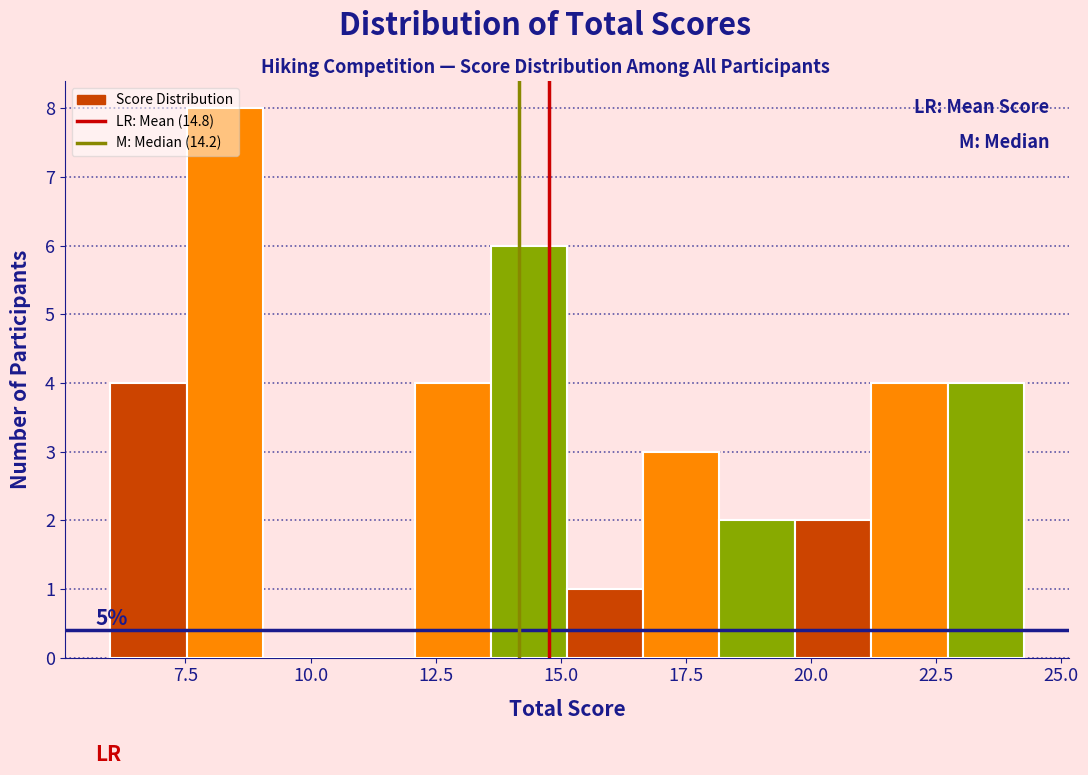

Read against the x-axis, roughly where is the centre of the tallest bar?

8.5